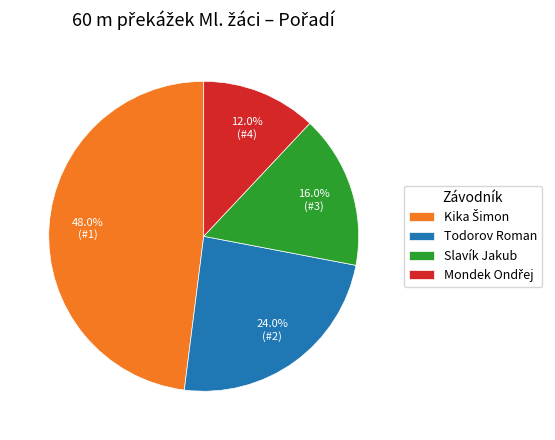

What is the ratio of the value at Todorov Roman to the value at Slavík Jakub?

1.5